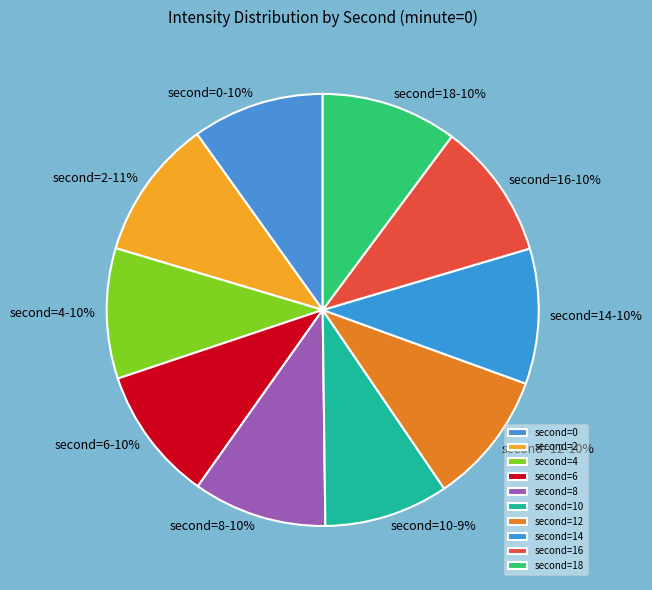

Is there a majority slice in this chart?

No